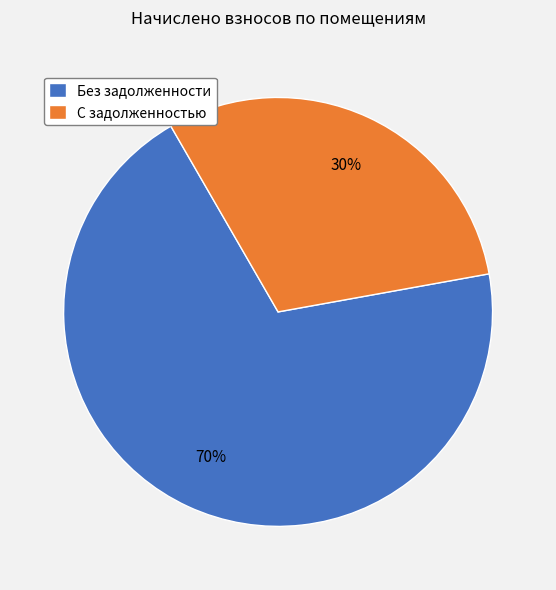

To the nearest percent, what portion does Без задолженности represent?

70%